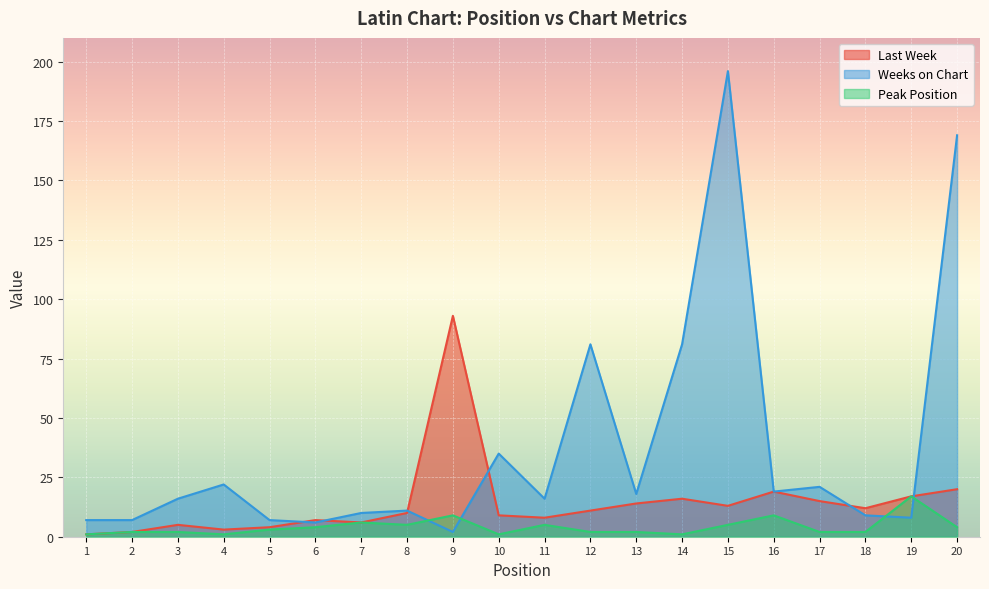

True or false: Weeks on Chart and Peak Position cross at least once.

True